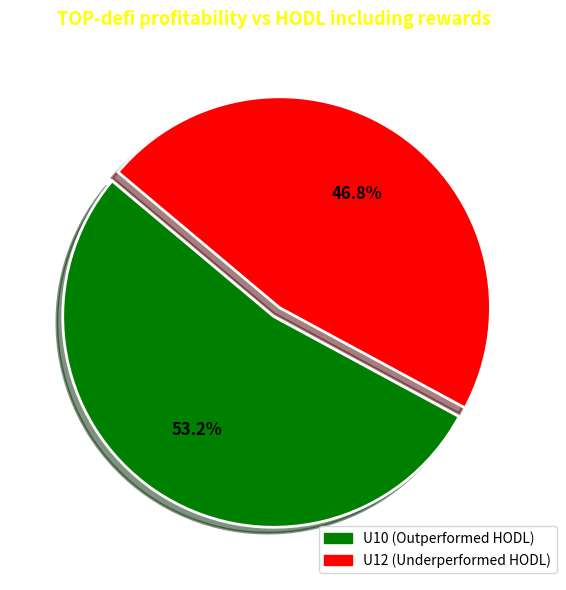

Is there a majority slice in this chart?

Yes